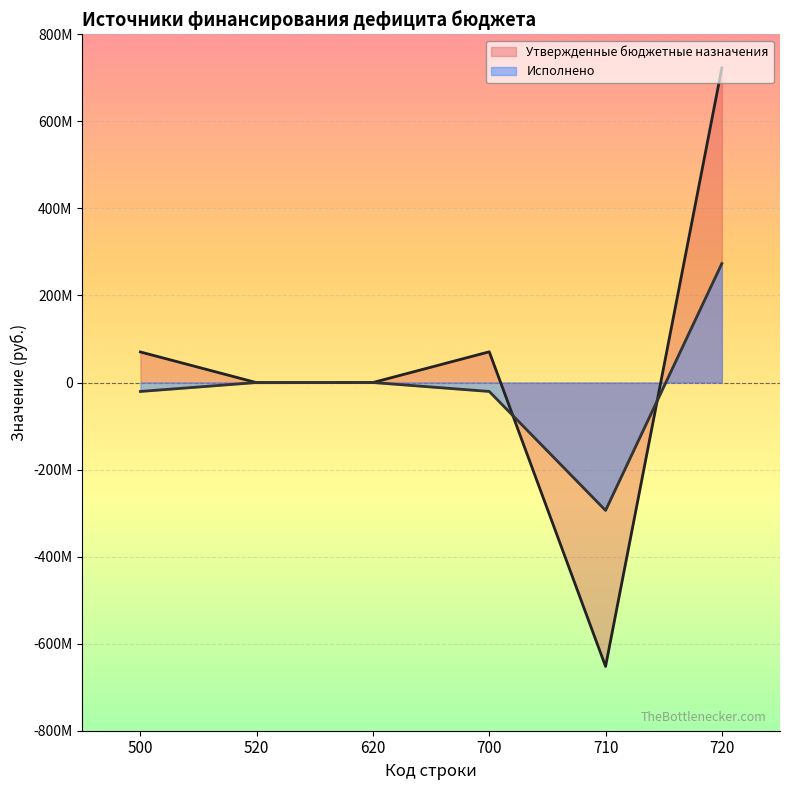

Which category has the lowest value across all series?

710